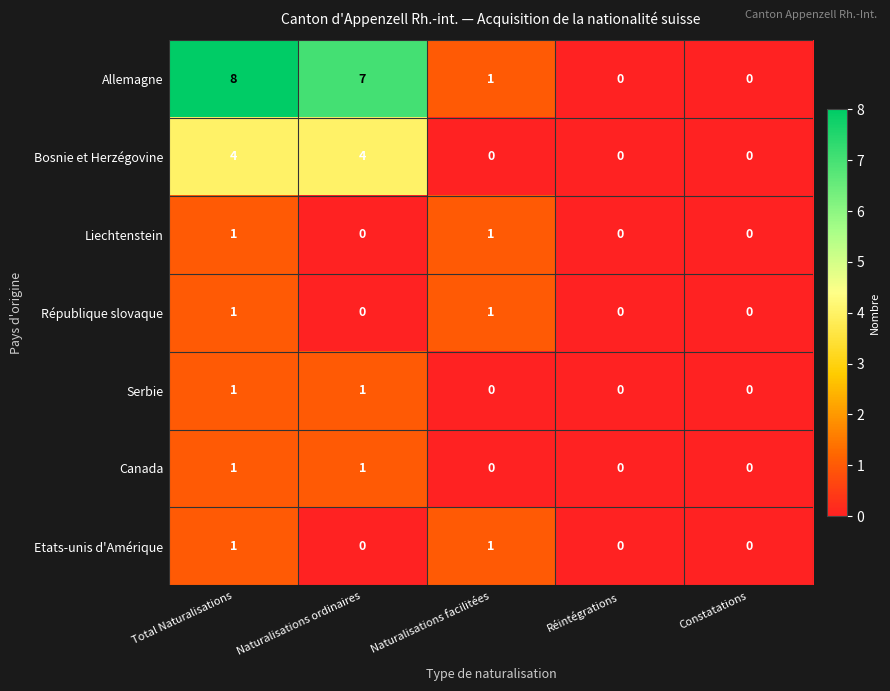

How many Liechtenstein values are between 0 and 1?

5